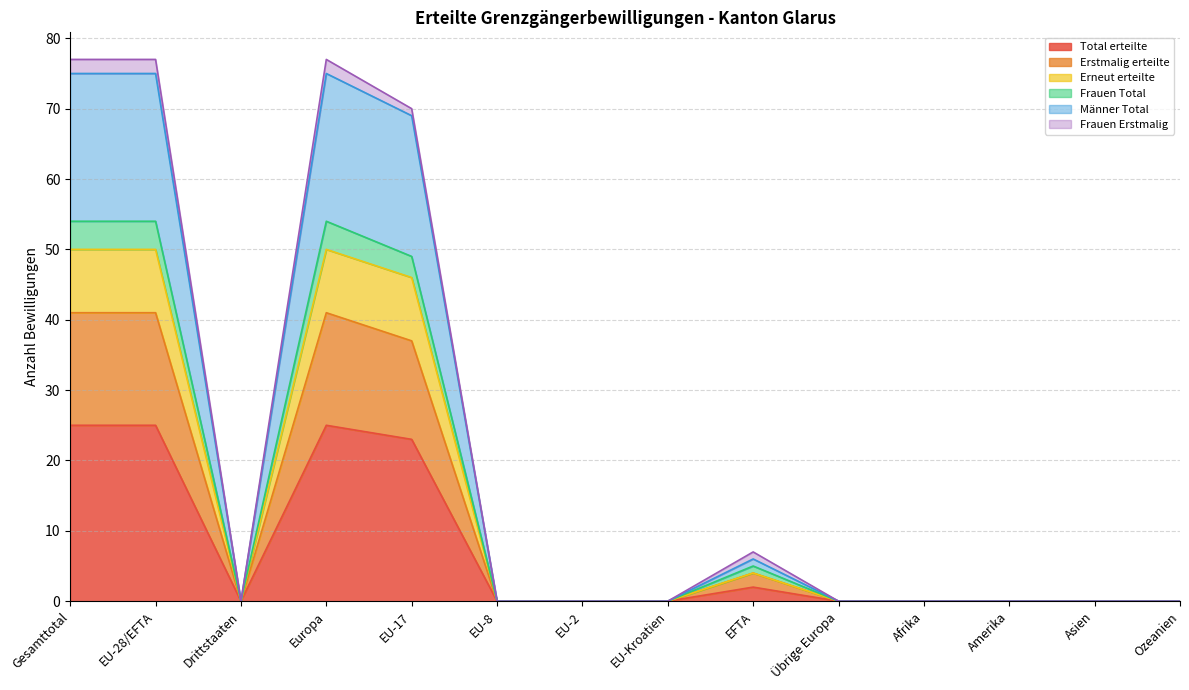

What is the maximum value for Total erteilte?

25